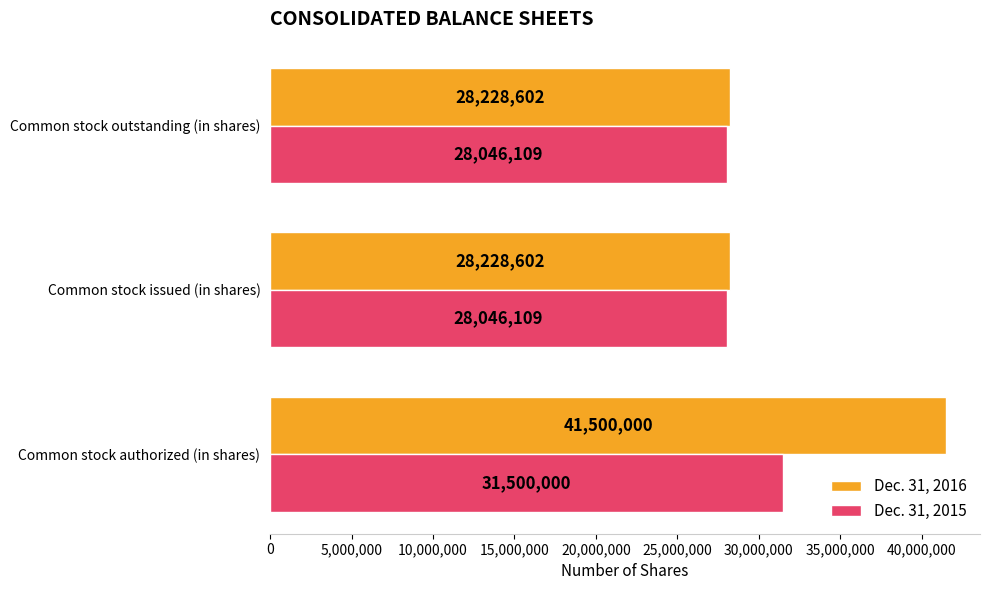

Count the Dec. 31, 2015 values in the range 28046109 to 31500000.

3